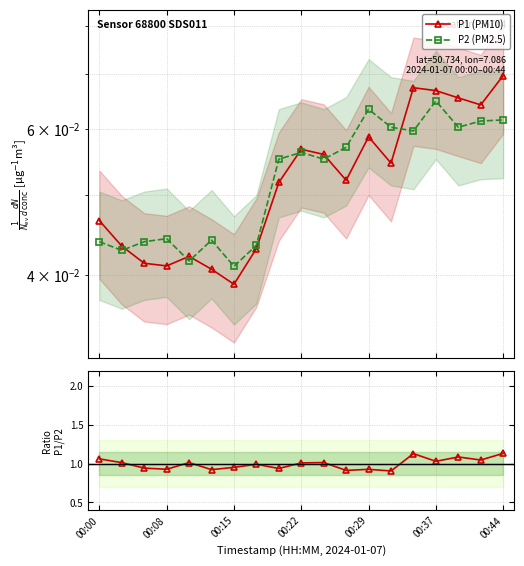

What is the sum of all P1/P2 ratio values?

18.9